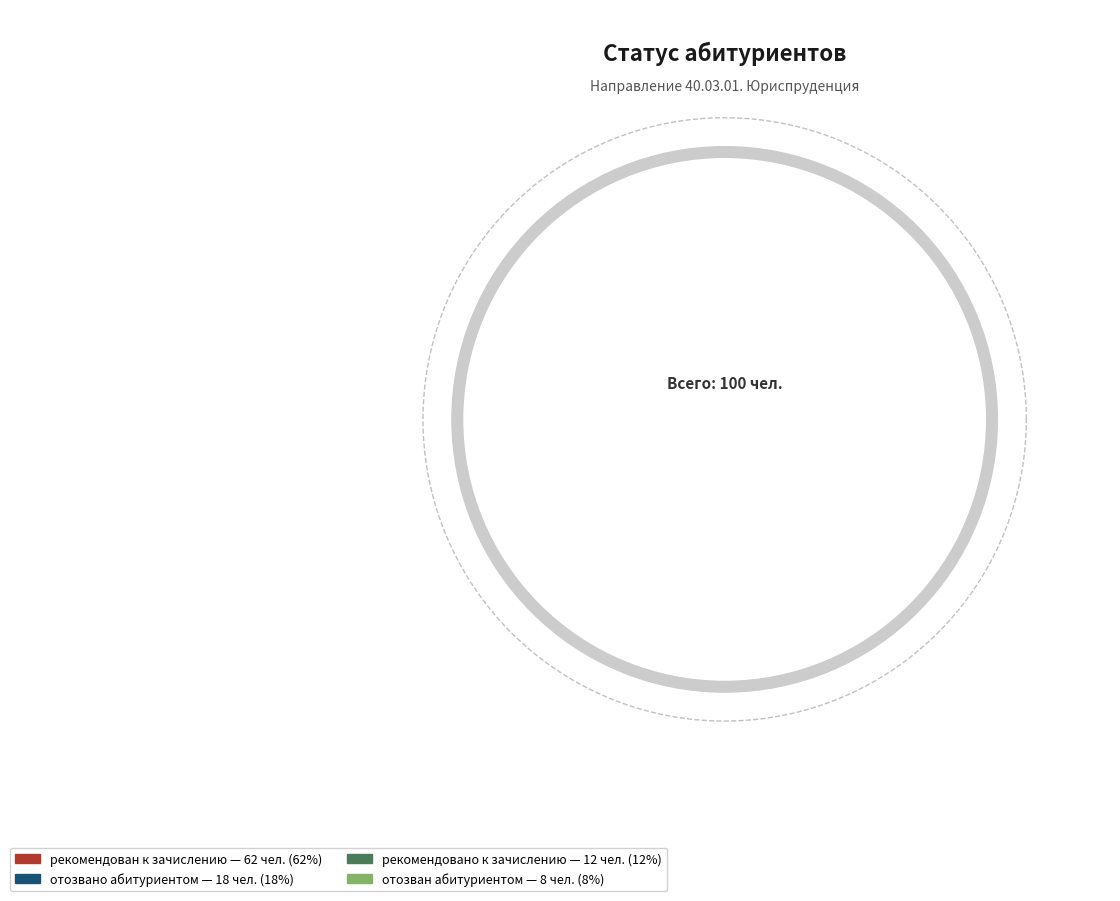

Is the sum of рекомендован к зачислению and отозван абитуриентом greater than half?

Yes